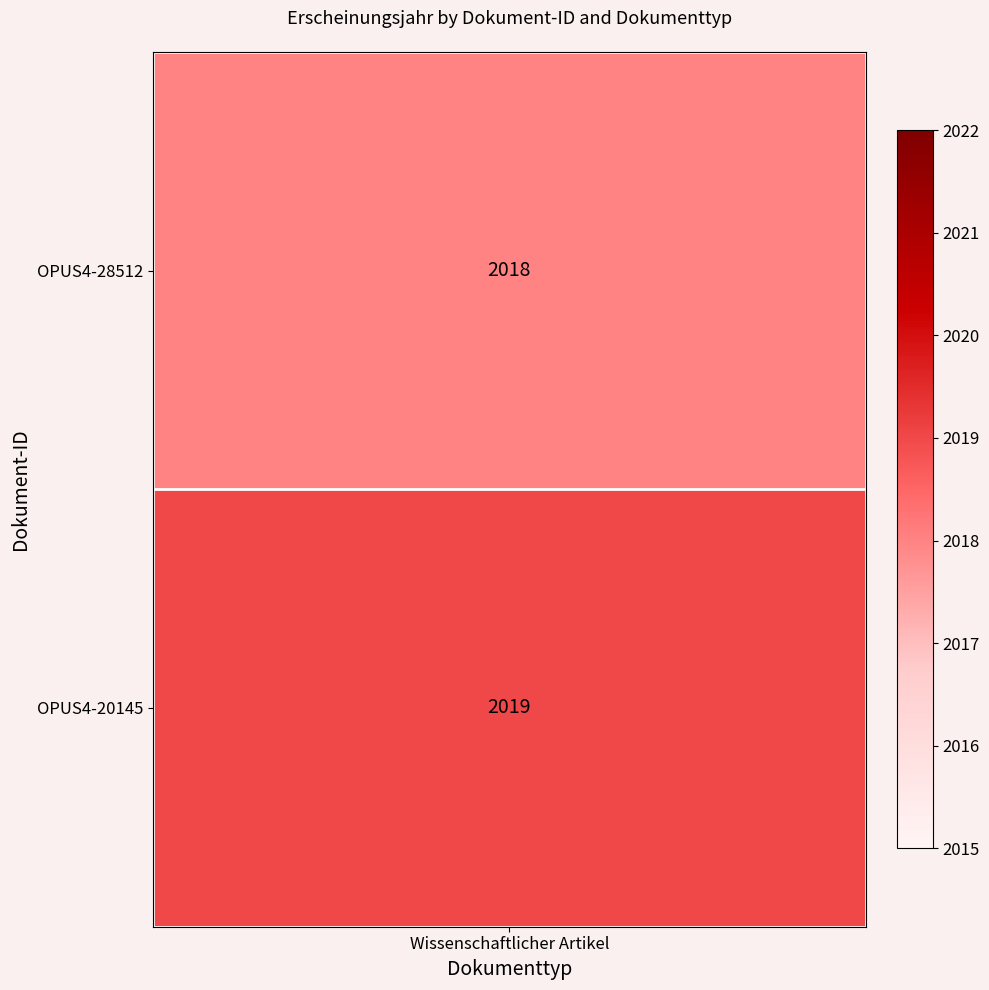

What is the sum of the Erscheinungsjahr values at 0 and 1?

4037